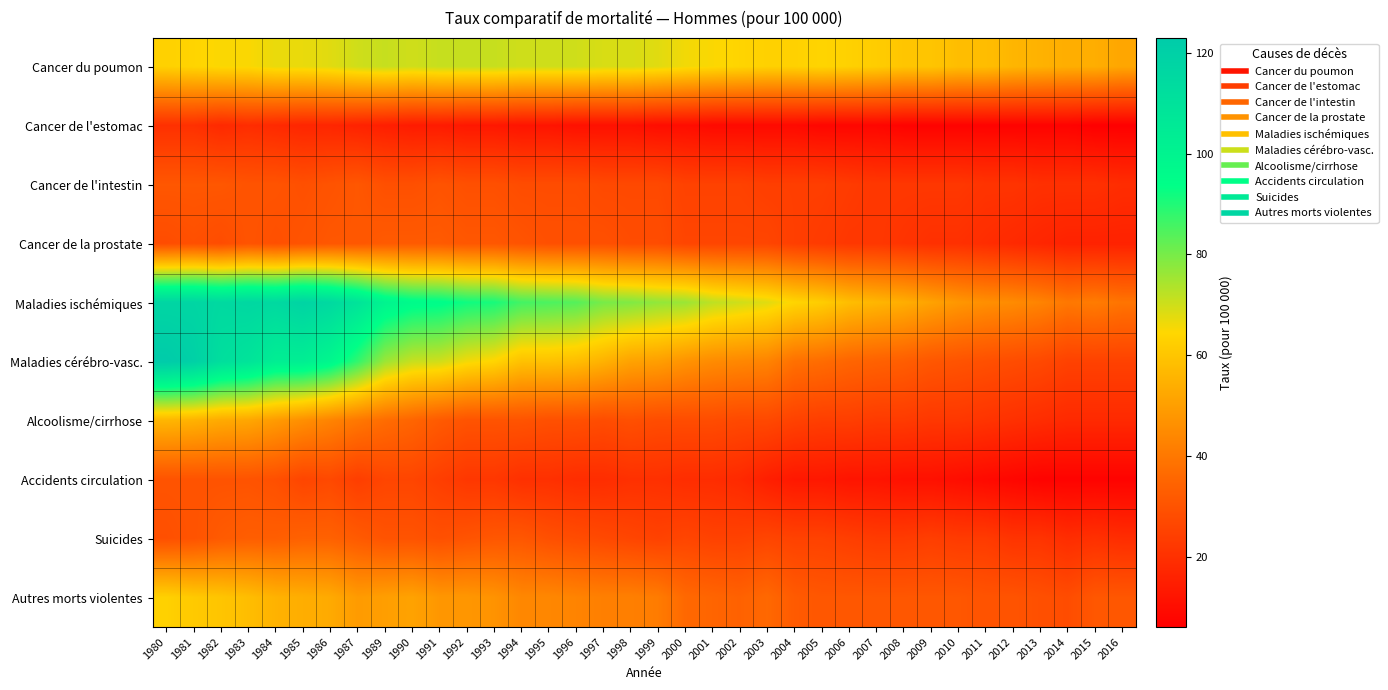

Which series changed the most between 1995 and 1997?

Maladies ischémiques